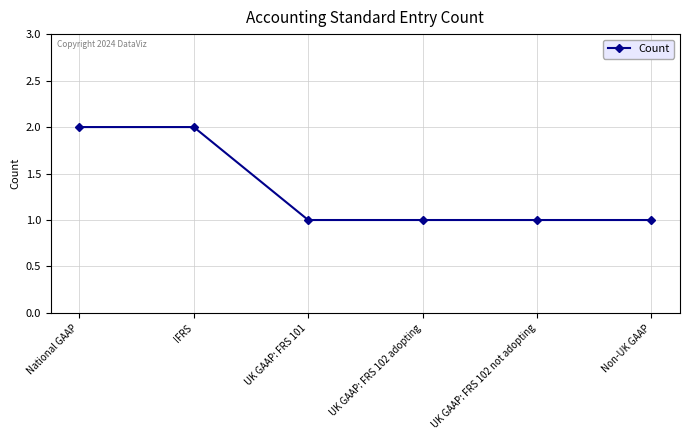

How many lines are shown in the chart?

1